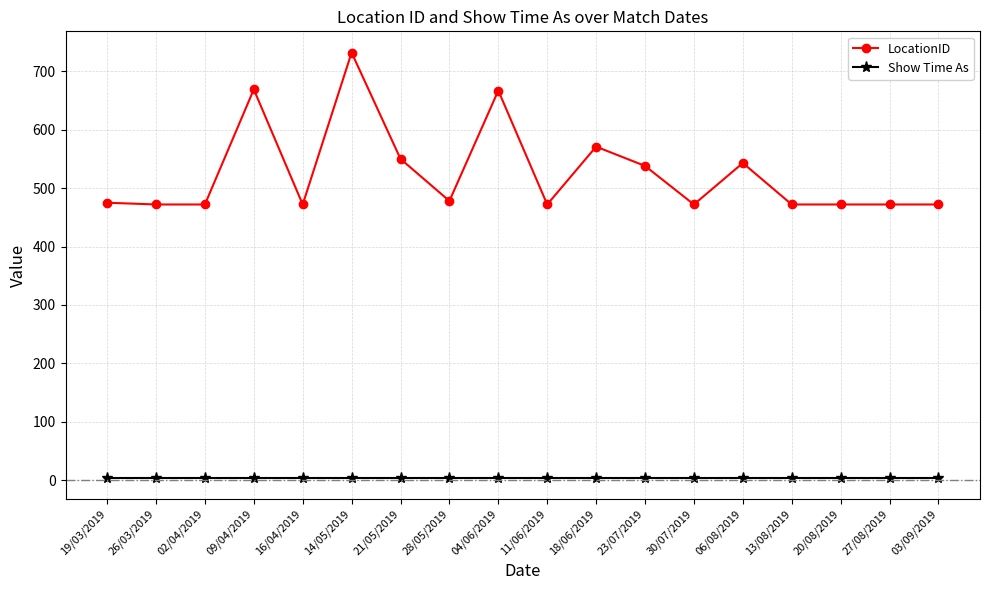

The LocationID series shows 897 at 21/05/2019. True or false?

False